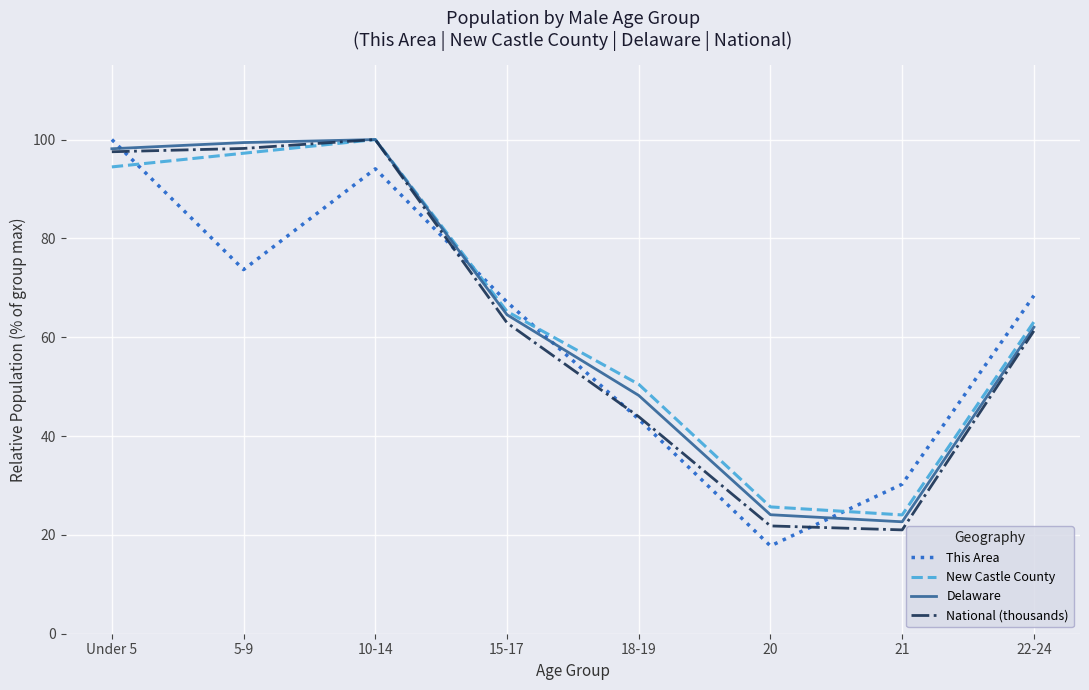

At how many categories does at least one series exceed 92?

3